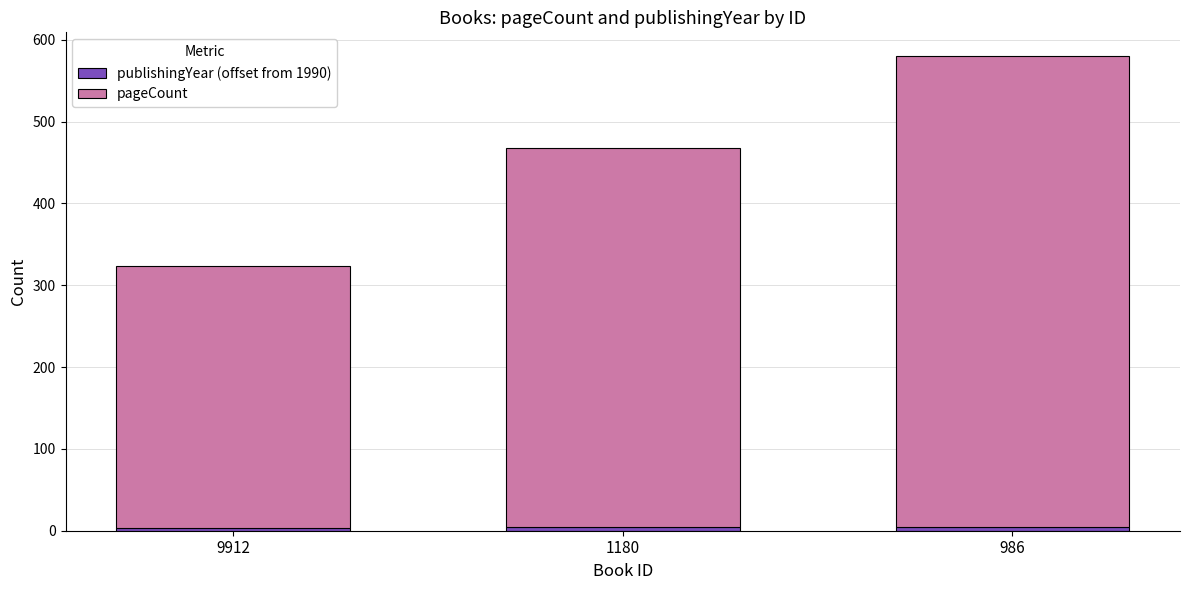

At which category is the sum across all series the highest?

986